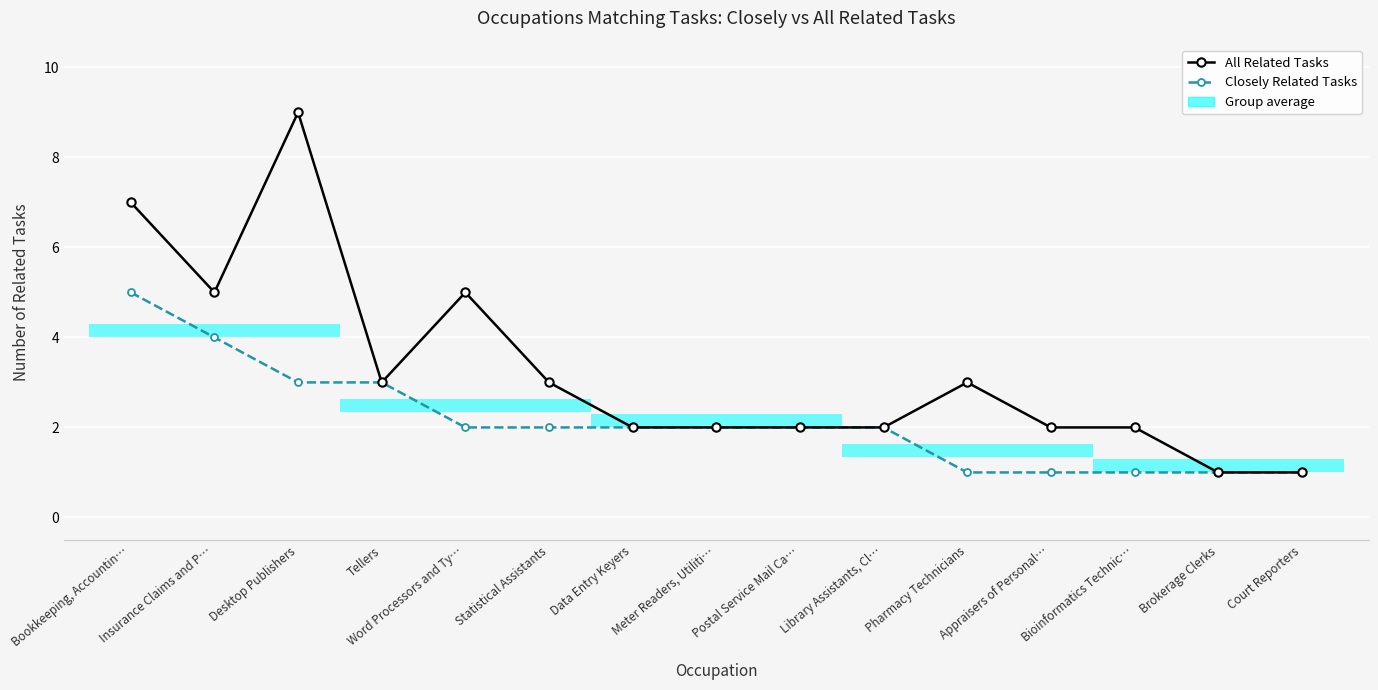

How many distinct data groups are displayed?

2